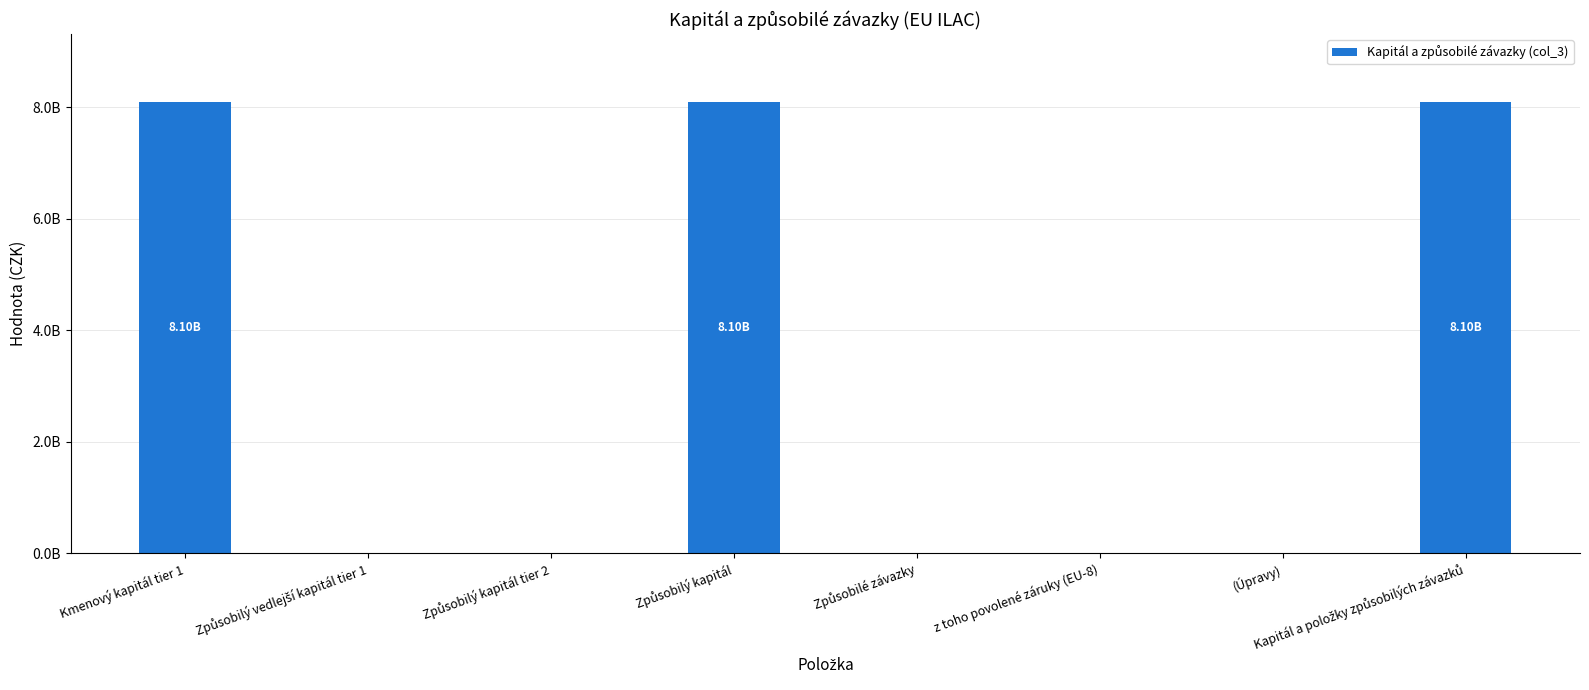

Is it true that the value at Způsobilý vedlejší kapitál tier 1 is 0.0?

True